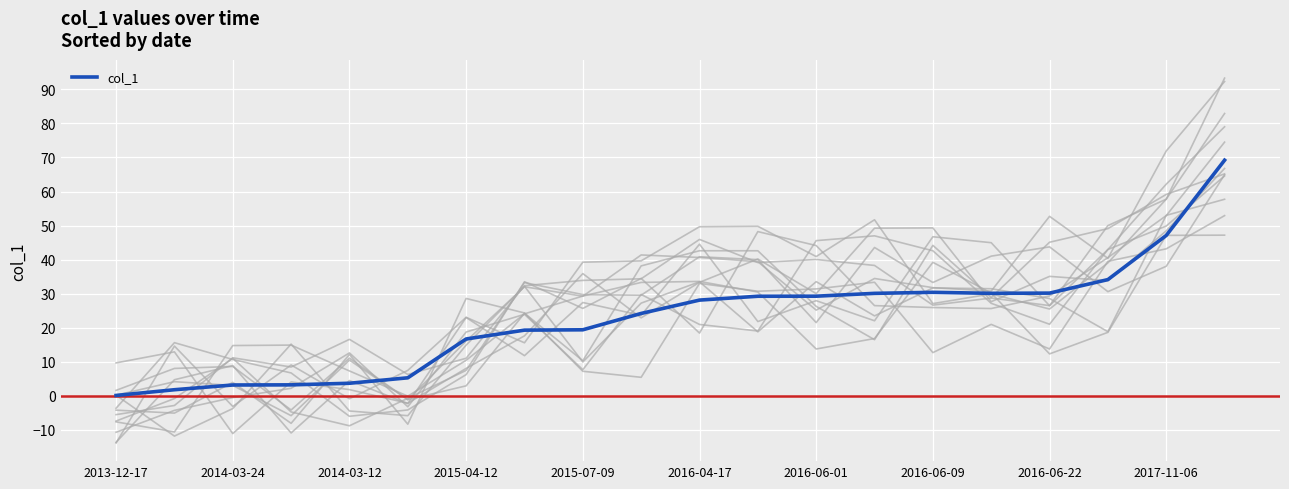

Is this an area chart (filled region under the line)?

No